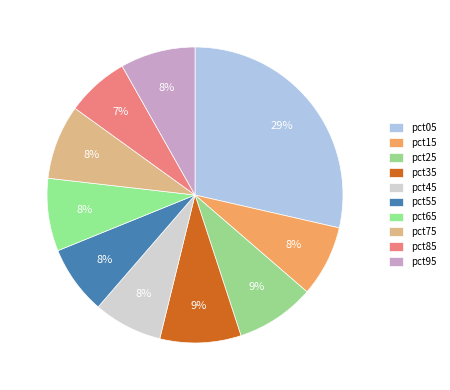

Is there a majority slice in this chart?

No